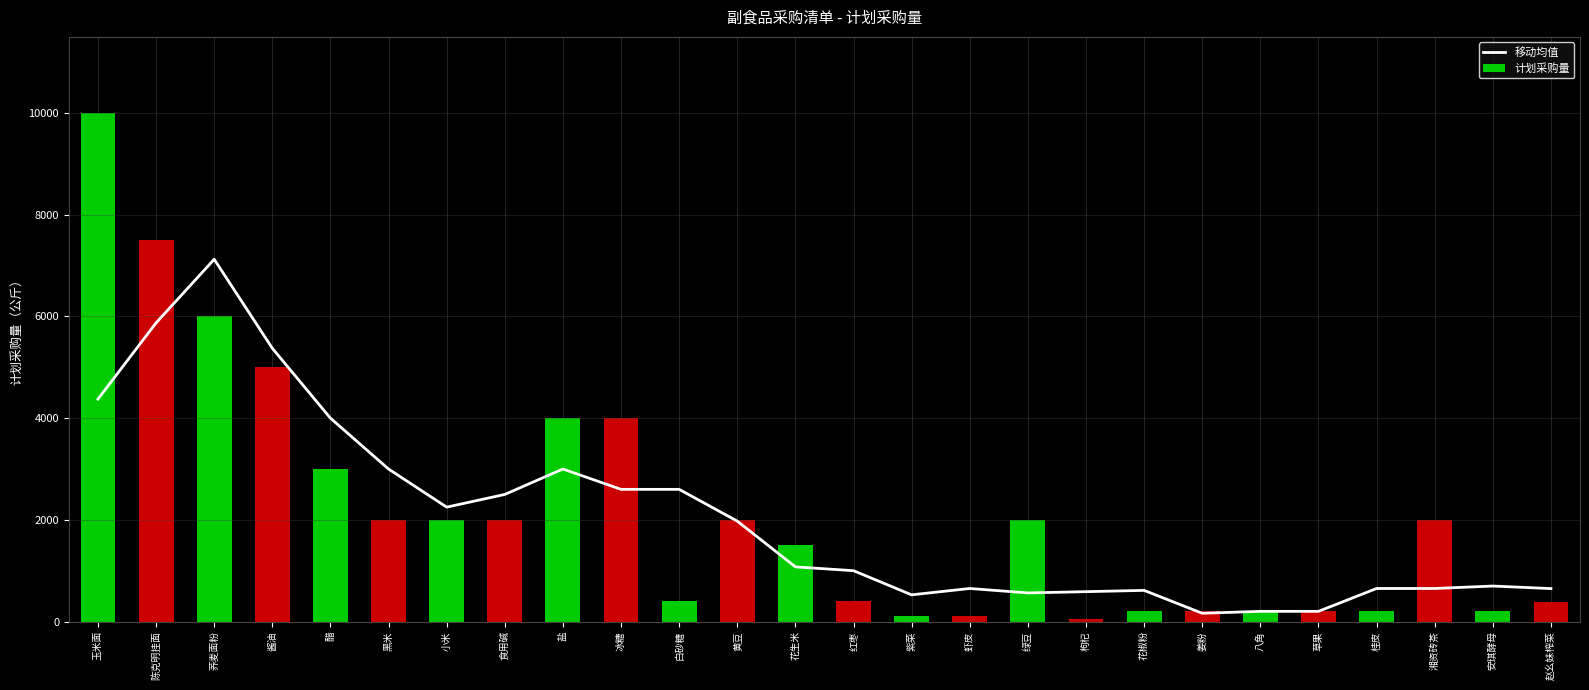

Which series has the largest total across all categories?

计划采购量